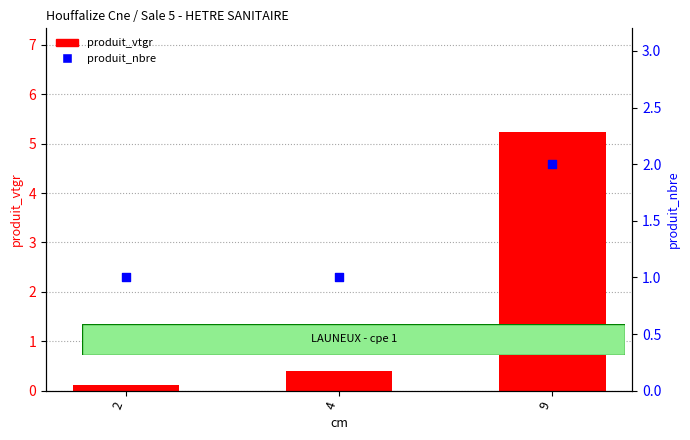

At how many categories does at least one series exceed 2?

1